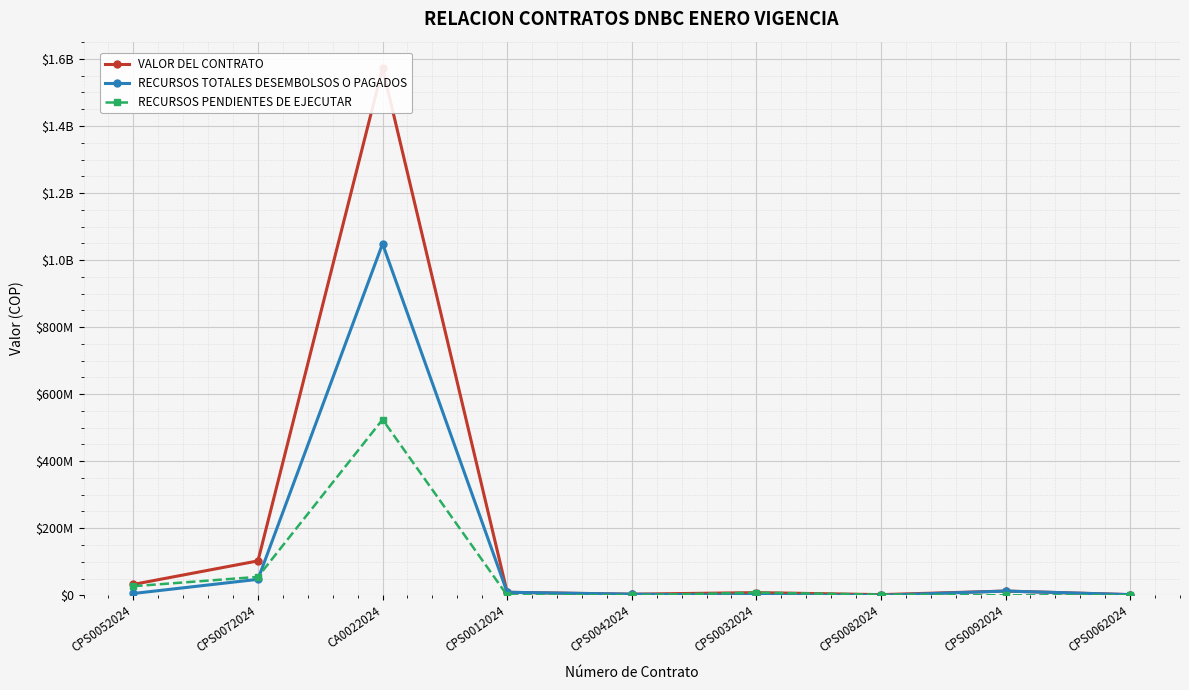

What is the average value of the VALOR DEL CONTRATO series?

193910899